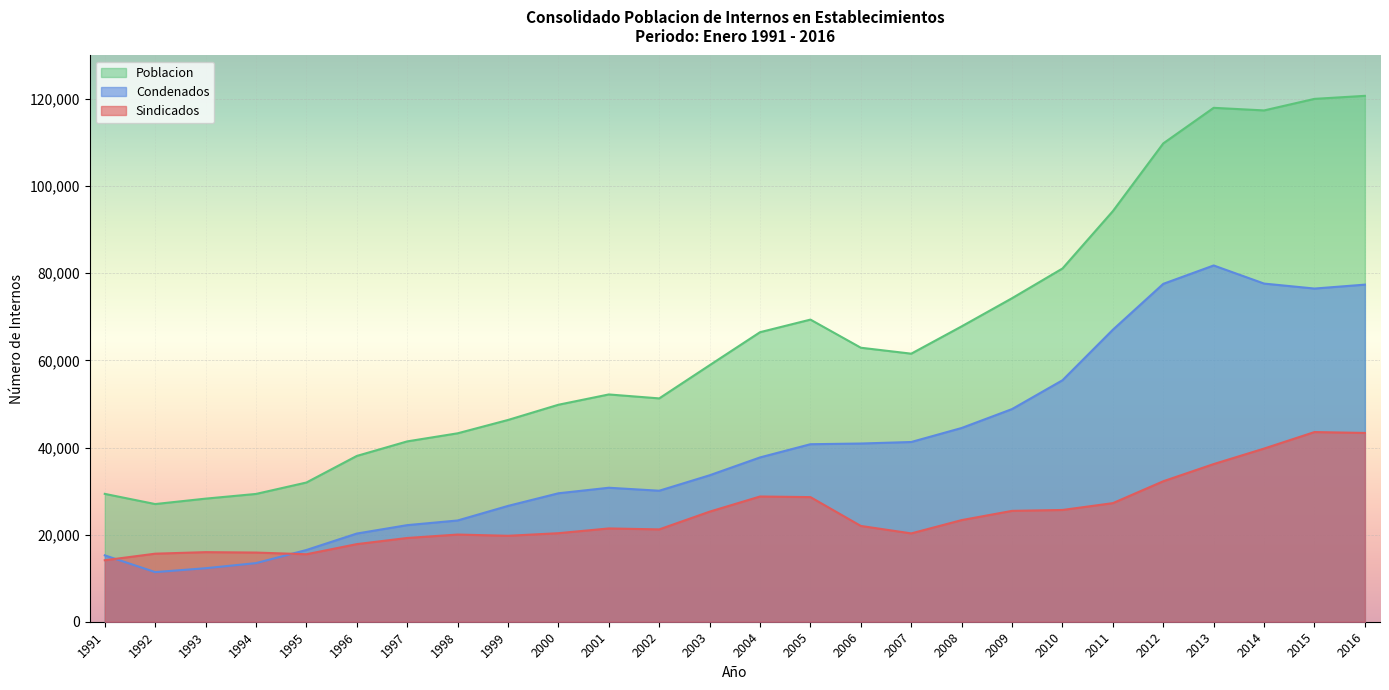

Is it true that Sindicados equals 21240.1 at 2016?

False